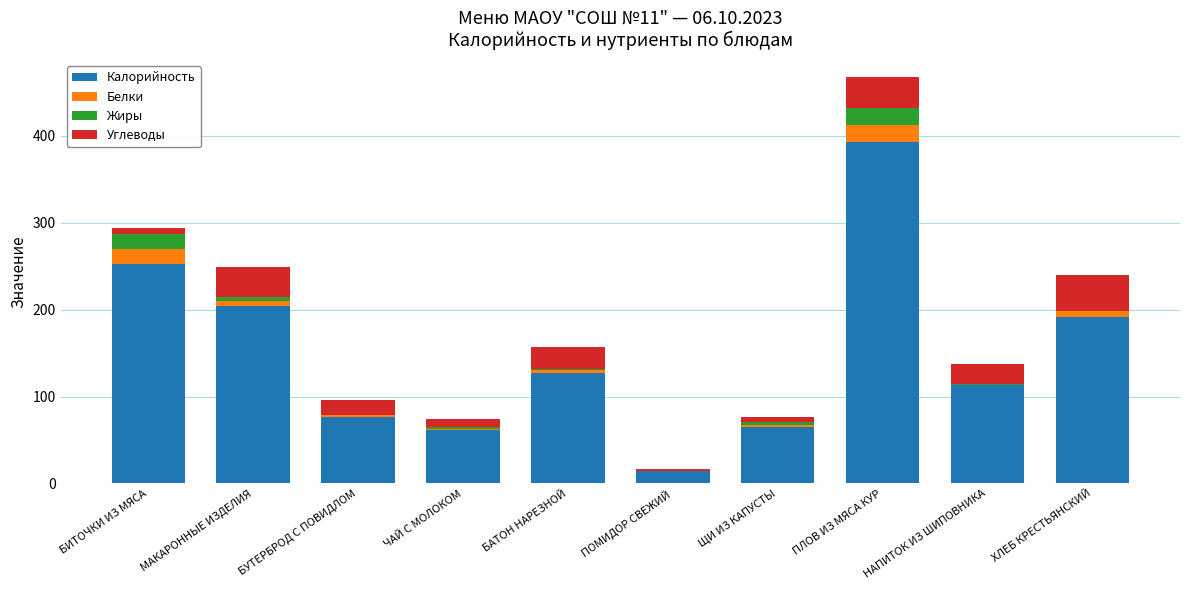

The value of Калорийность at НАПИТОК ИЗ ШИПОВНИКА is 32.6. True or false?

False